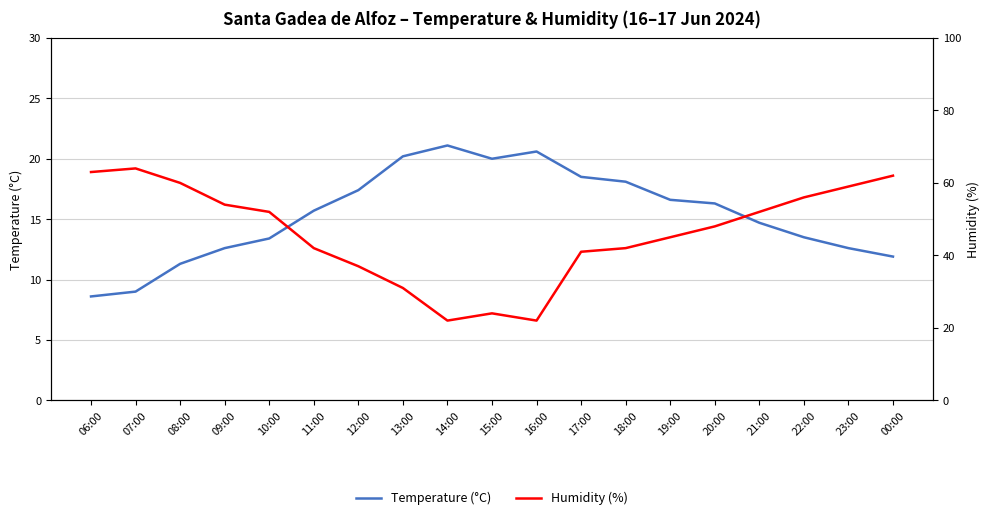

What is the label of the 5th point from the left?

10:00